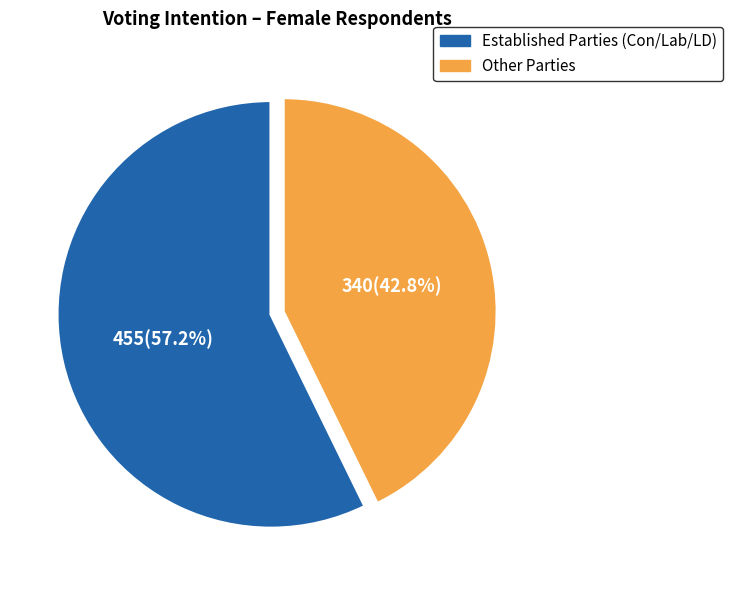

Count the number of slices in the pie.

2